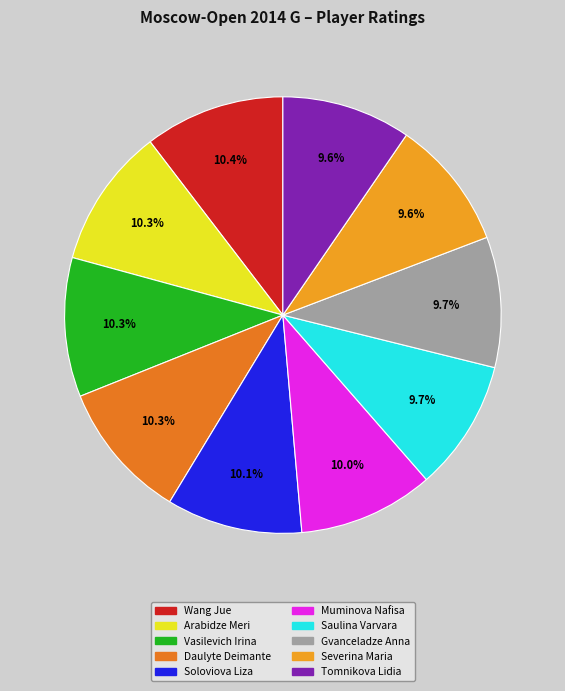

What is the ratio of the value at Gvanceladze Anna to the value at Vasilevich Irina?

0.9